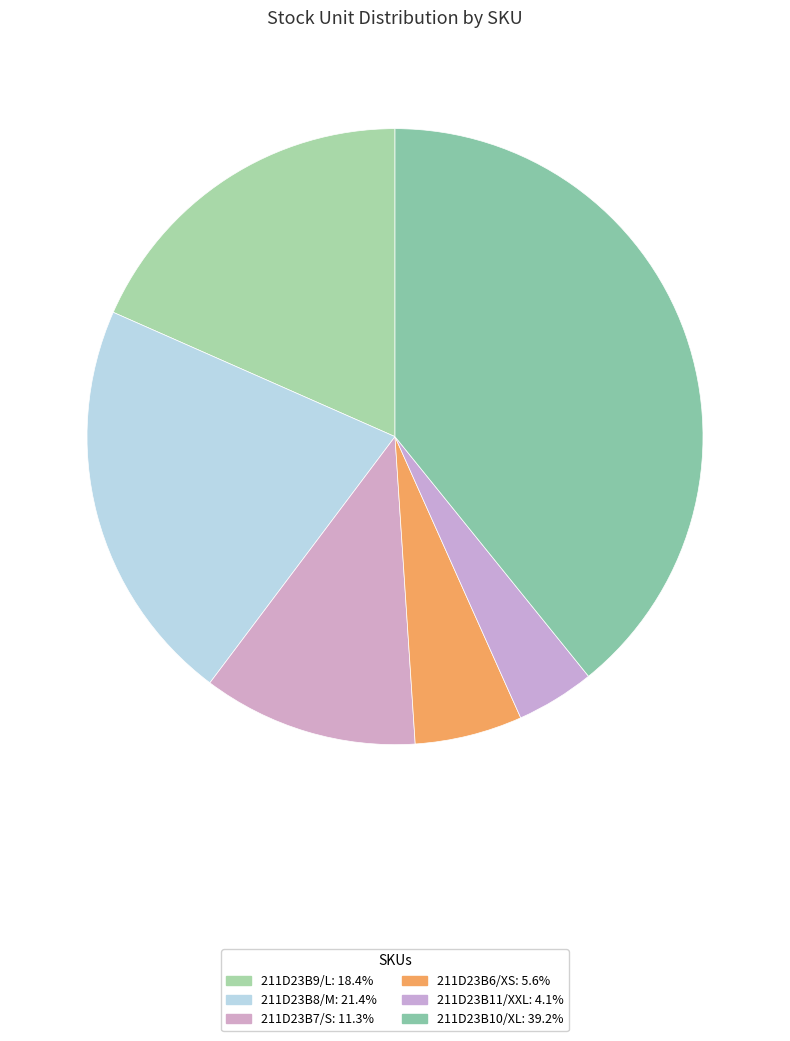

Rank the categories by value from highest to lowest.

211D23B10/XL, 211D23B8/M, 211D23B9/L, 211D23B7/S, 211D23B6/XS, 211D23B11/XXL